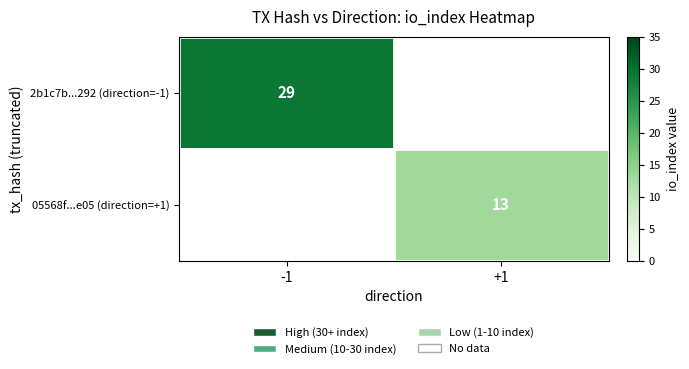

The 05568f...e05 (direction=+1) series shows 20 at +1. True or false?

False